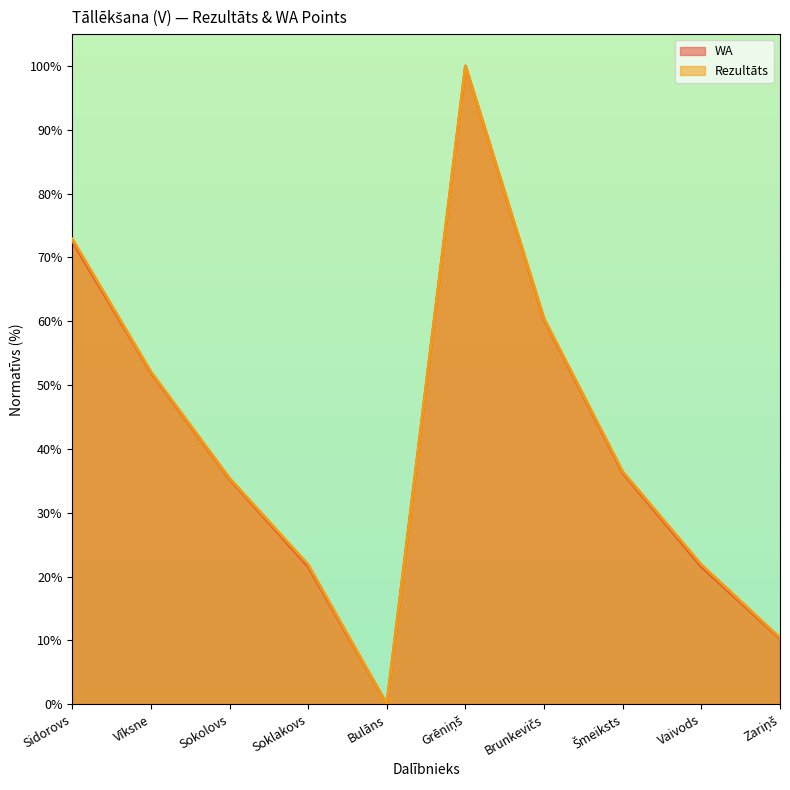

What is the approximate value of Rezultāts at Sokolovs?

35.4